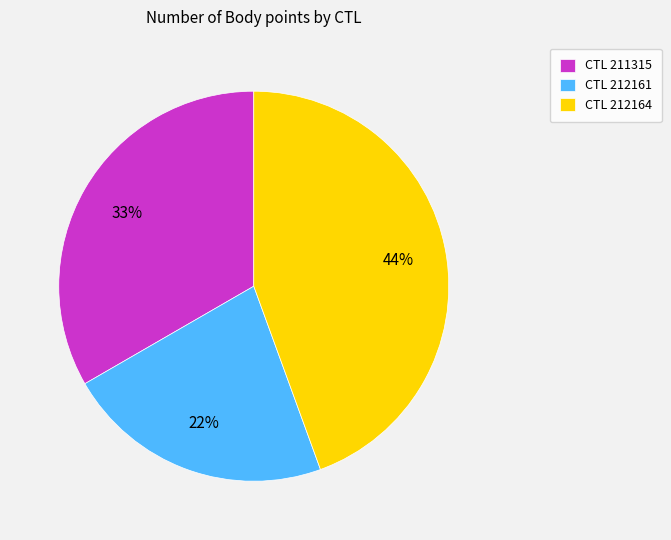

To the nearest percent, what is the average slice percentage?

33%